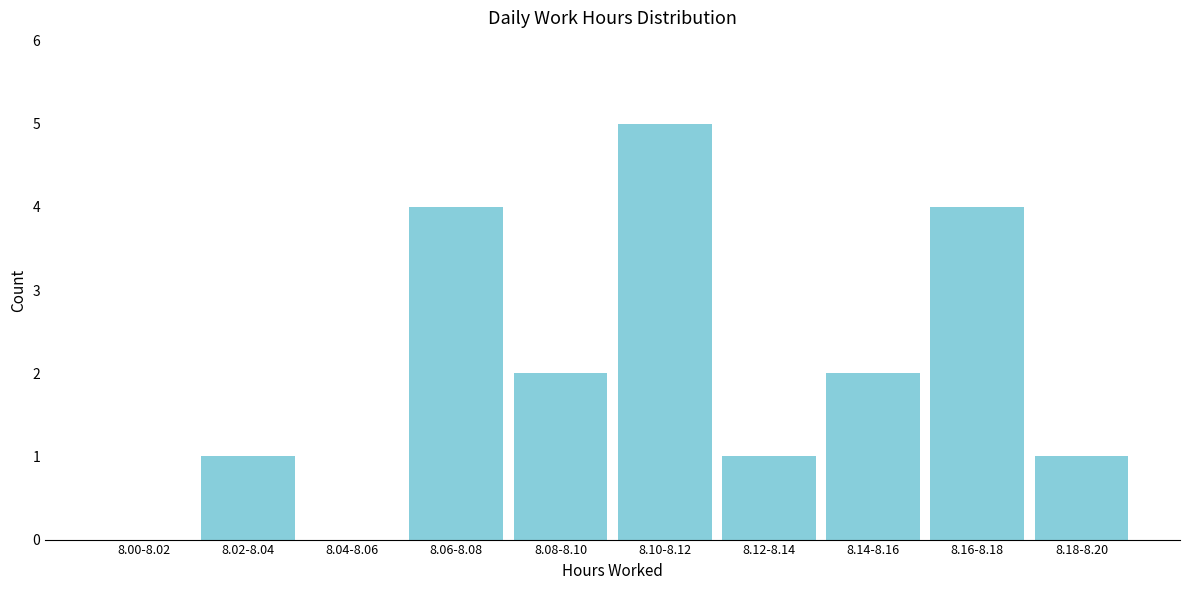

Reading left to right, list all the values displayed in this chart.

8.00-8.02=0	8.02-8.04=1	8.04-8.06=0	8.06-8.08=4	8.08-8.10=2	8.10-8.12=5	8.12-8.14=1	8.14-8.16=2	8.16-8.18=4	8.18-8.20=1